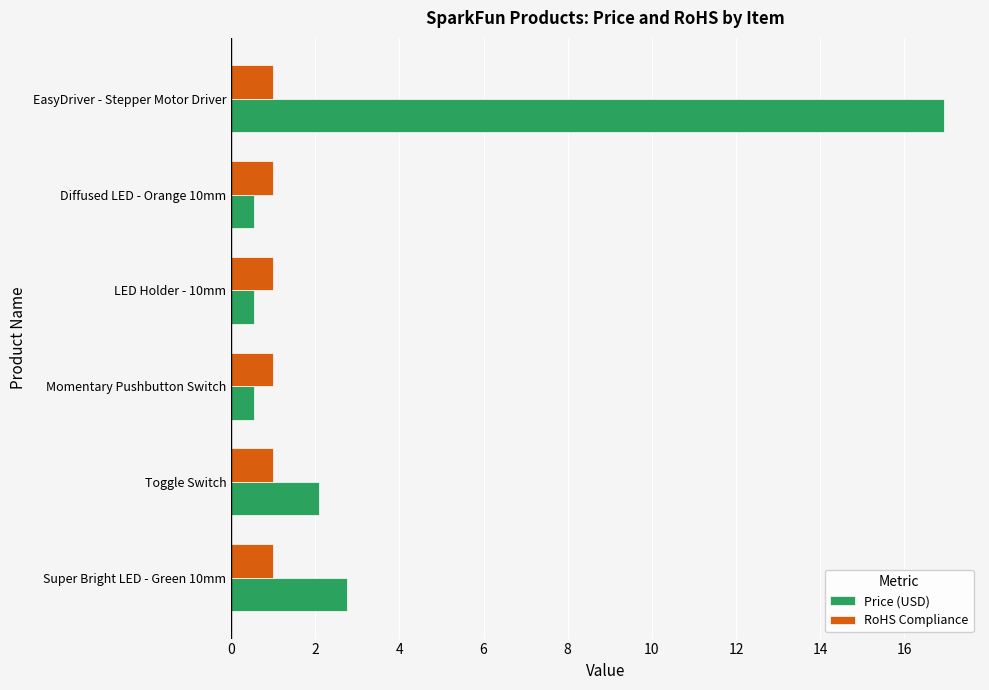

What is the average value of the RoHS Compliance series?

1.0